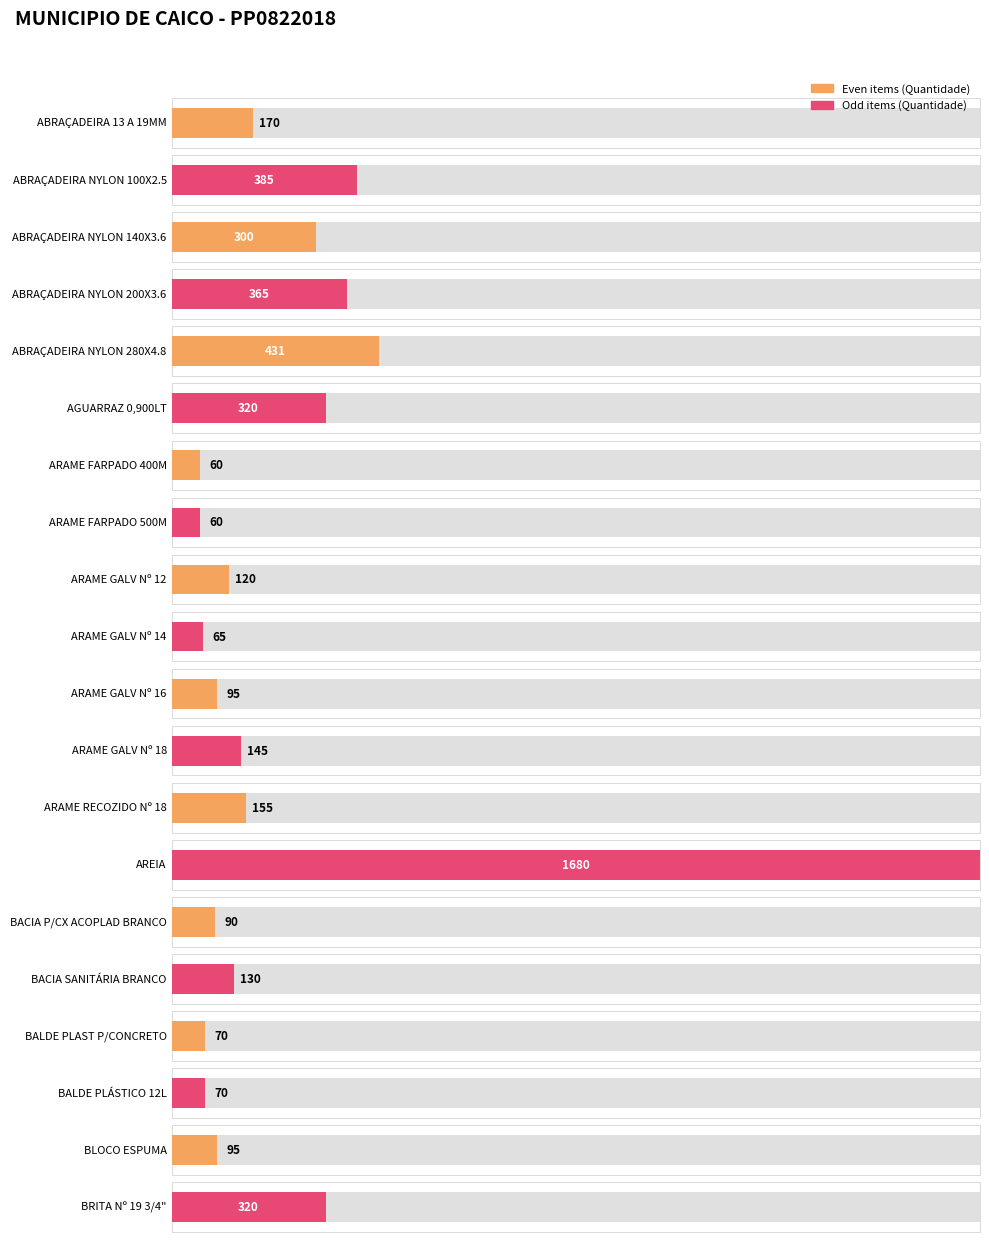

Is it true that the value at ABRAÇADEIRA NYLON 200X3.6 is 226?

False